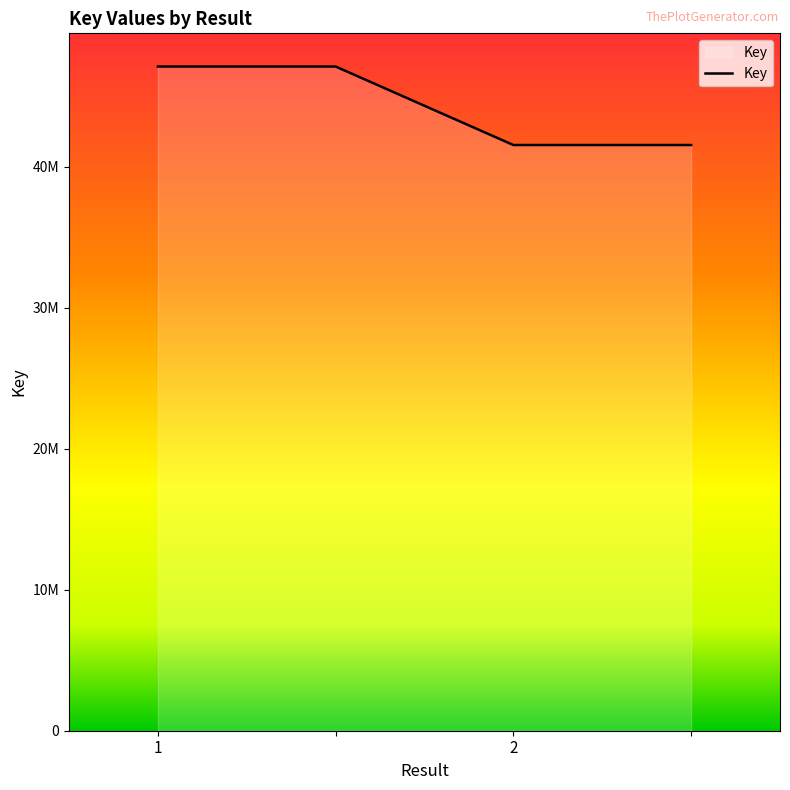

Does the chart display data point markers on the line(s)?

No